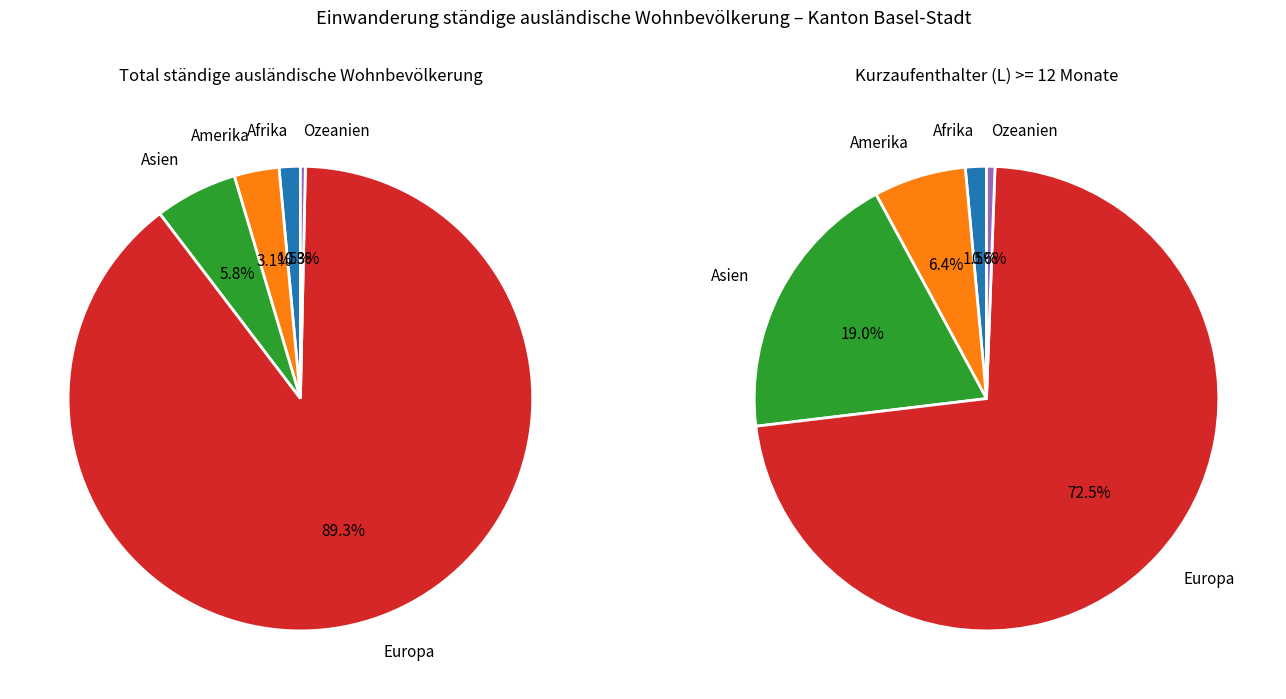

Does Asien represent more than half of the total?

No